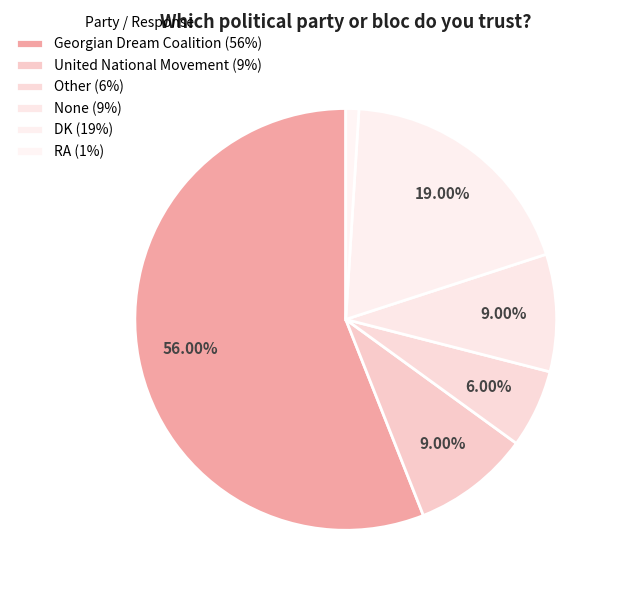

To the nearest percent, what is the difference between the RA and Other slice percentages?

5%